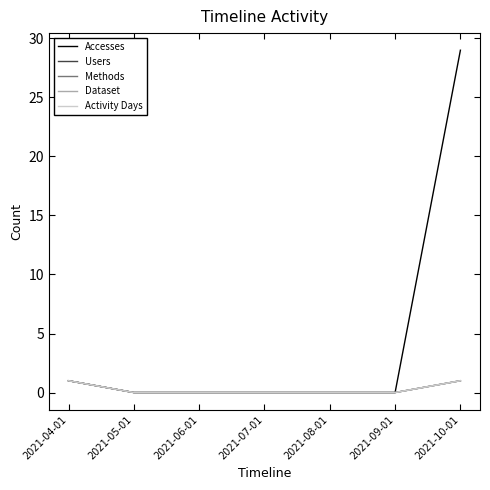

At which category is the sum across all series the highest?

2021-10-01